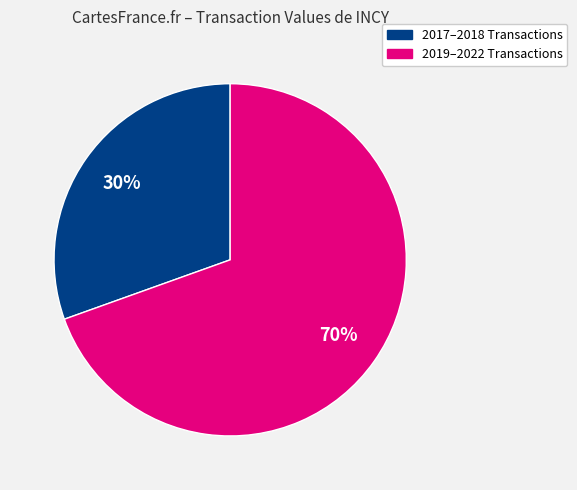

Does any single category account for the majority?

Yes